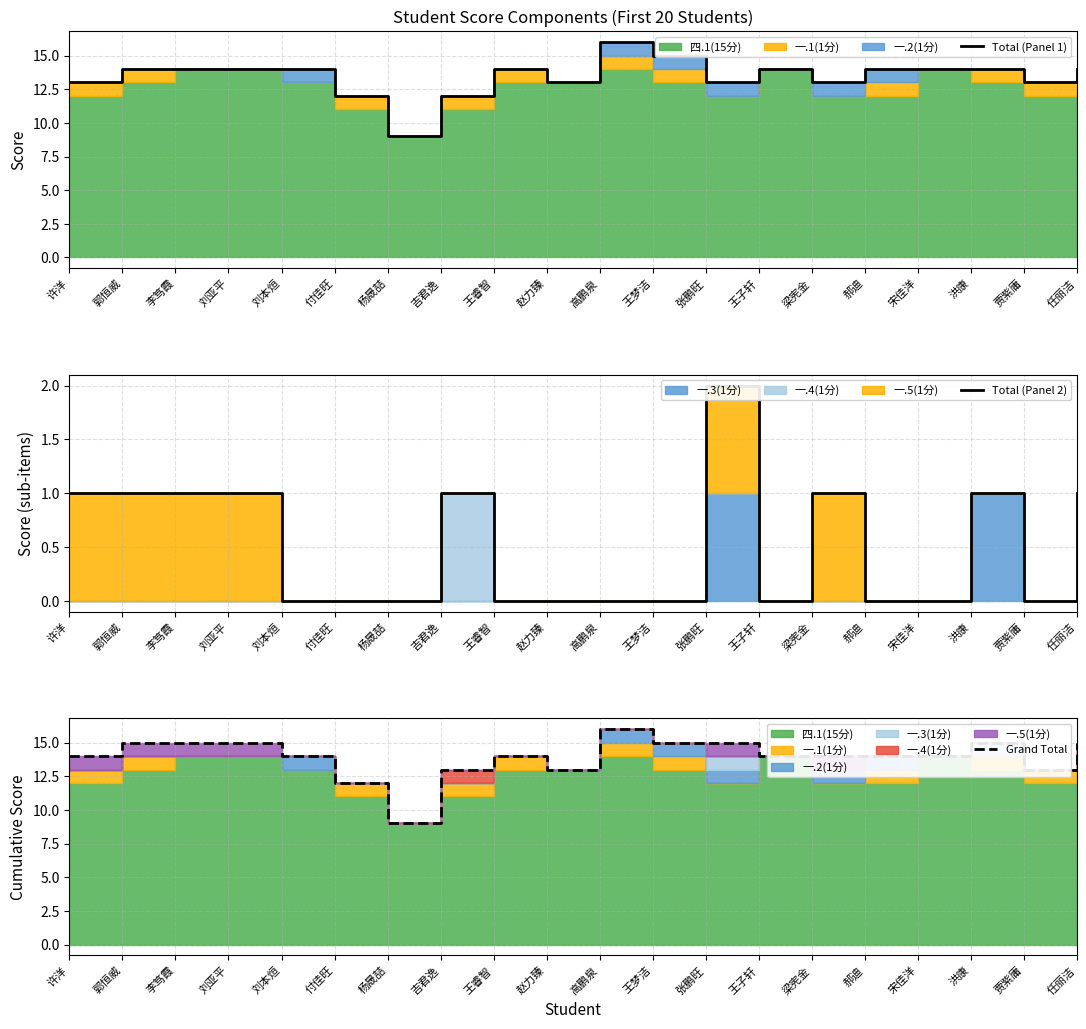

True or false: Total (Panel 2) has a value of 0 at 王梦洁.

True